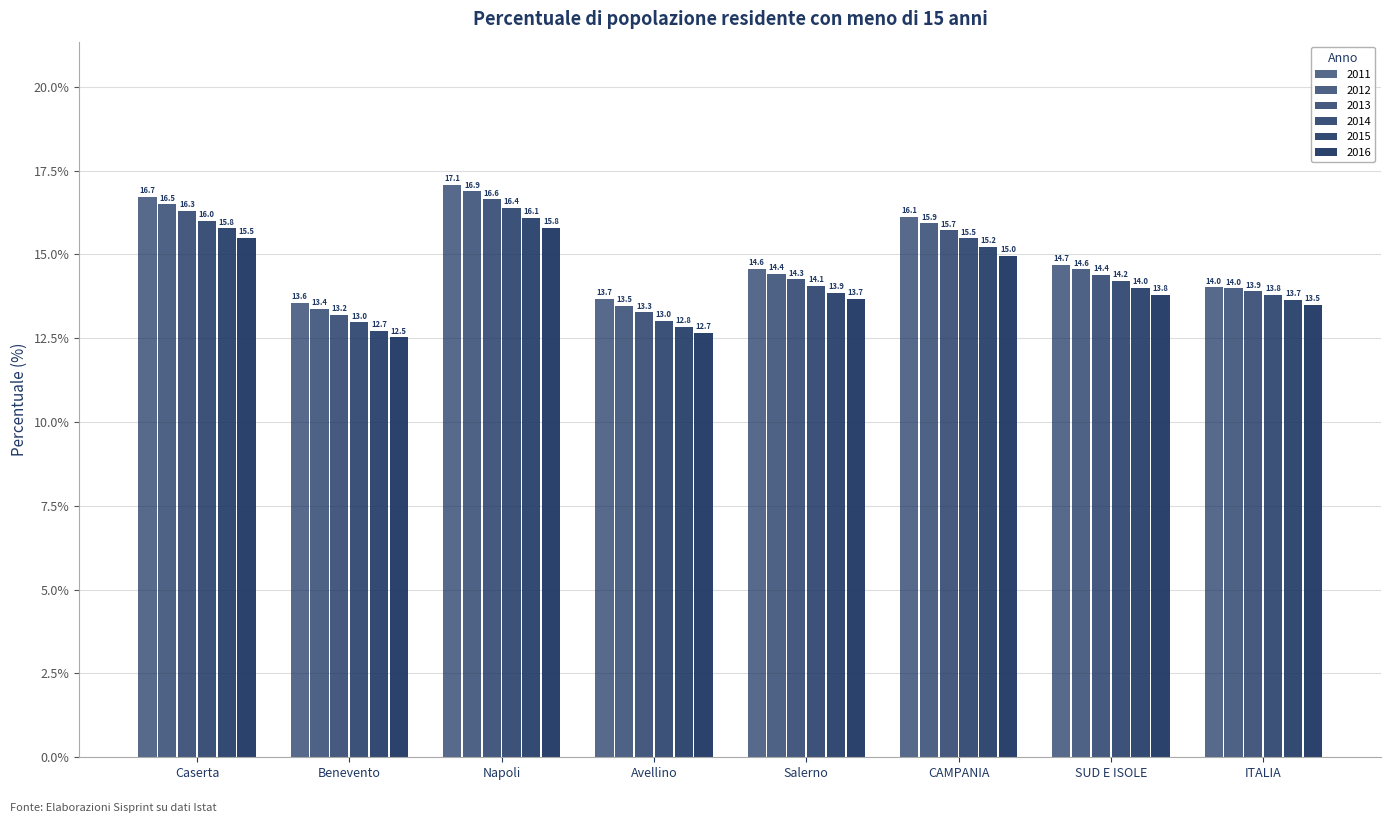

What is the label of the 7th bar from the right?

Benevento